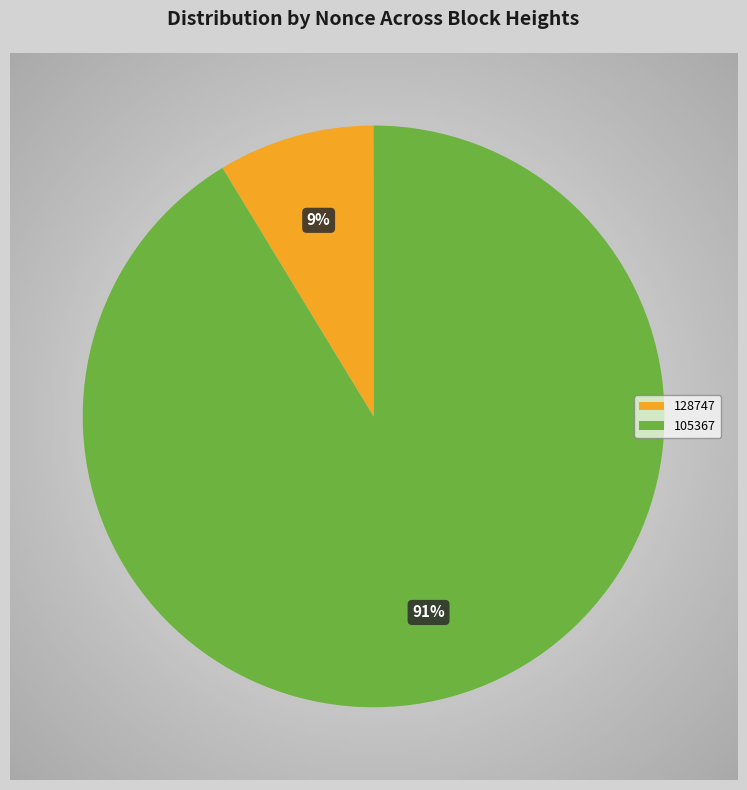

Count the number of slices in the pie.

3